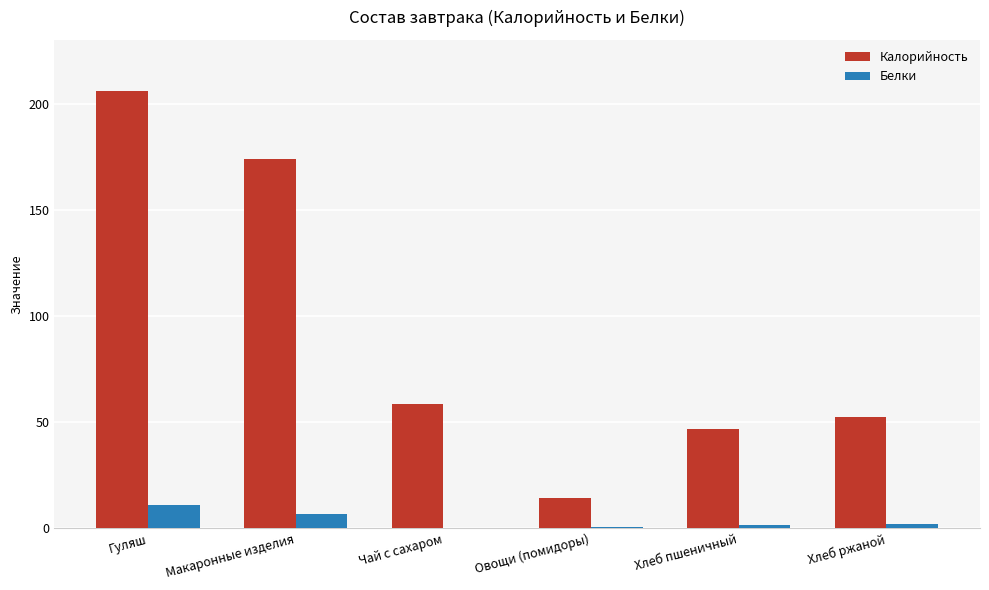

What value does the Калорийность series have at Хлеб пшеничный?

47.0